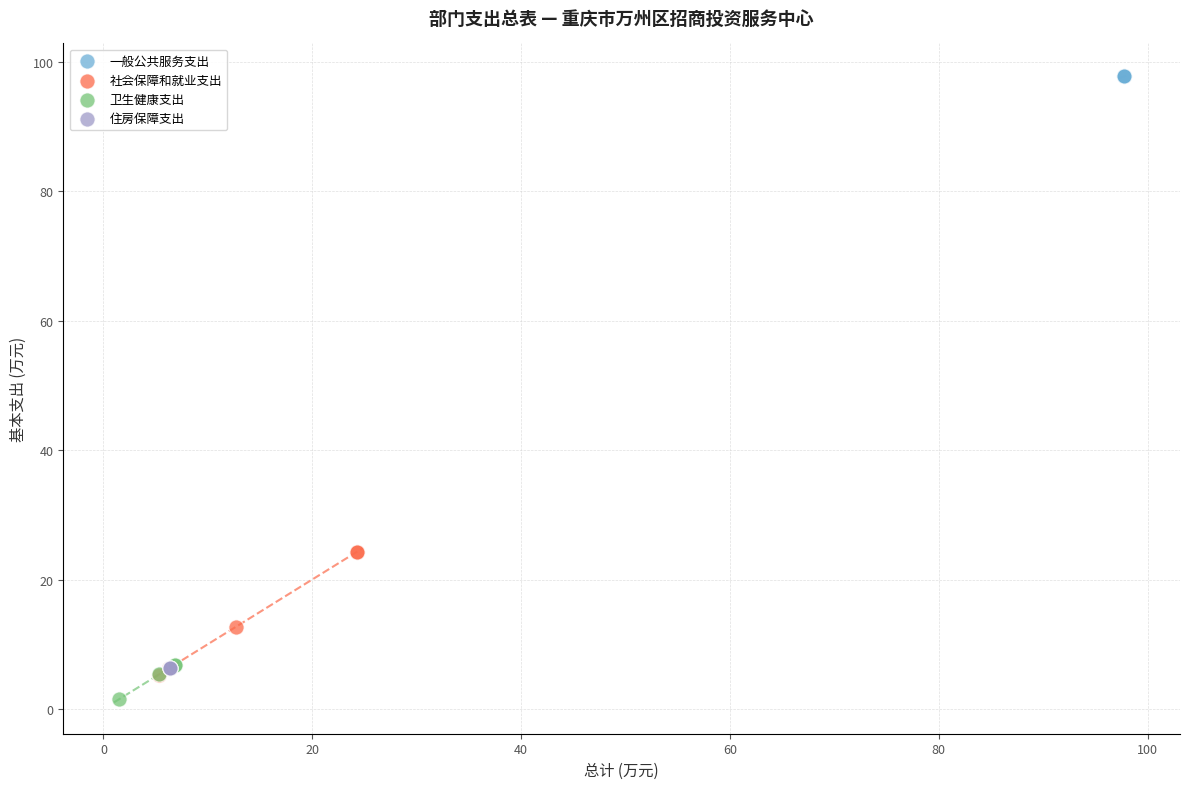

What are all the series names shown in the legend?

一般公共服务支出, 社会保障和就业支出, 卫生健康支出, 住房保障支出